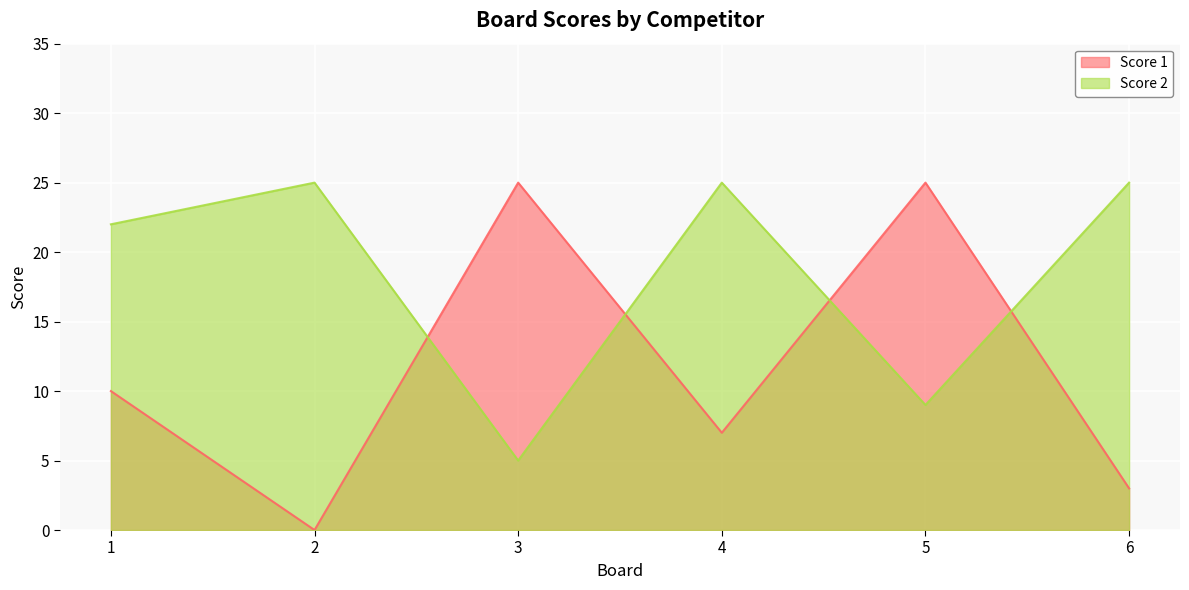

Between which two adjacent categories do Score 2 and Score 1 first intersect?

2 and 3